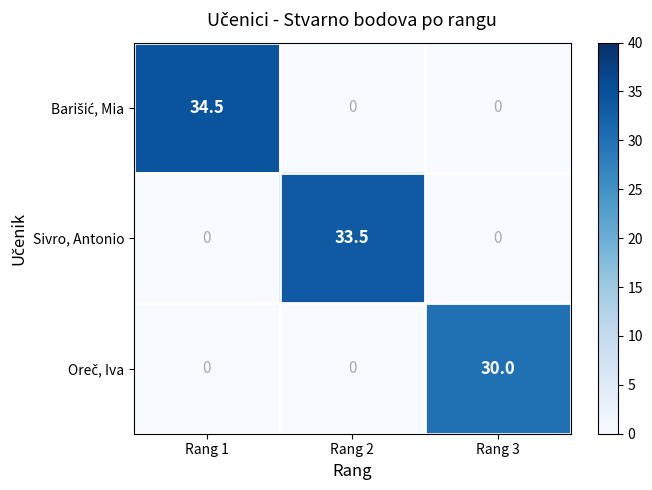

At which category is the sum across all series the highest?

Rang 1